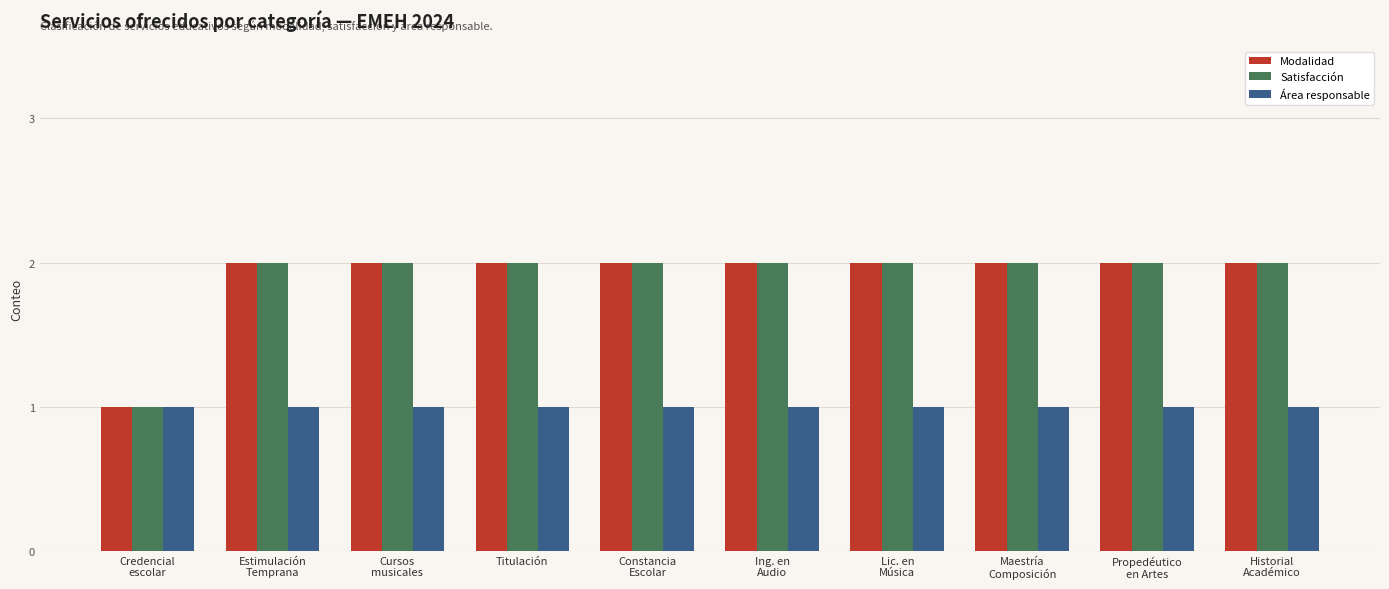

True or false: Área responsable has a value of 1 at Titulación.

True